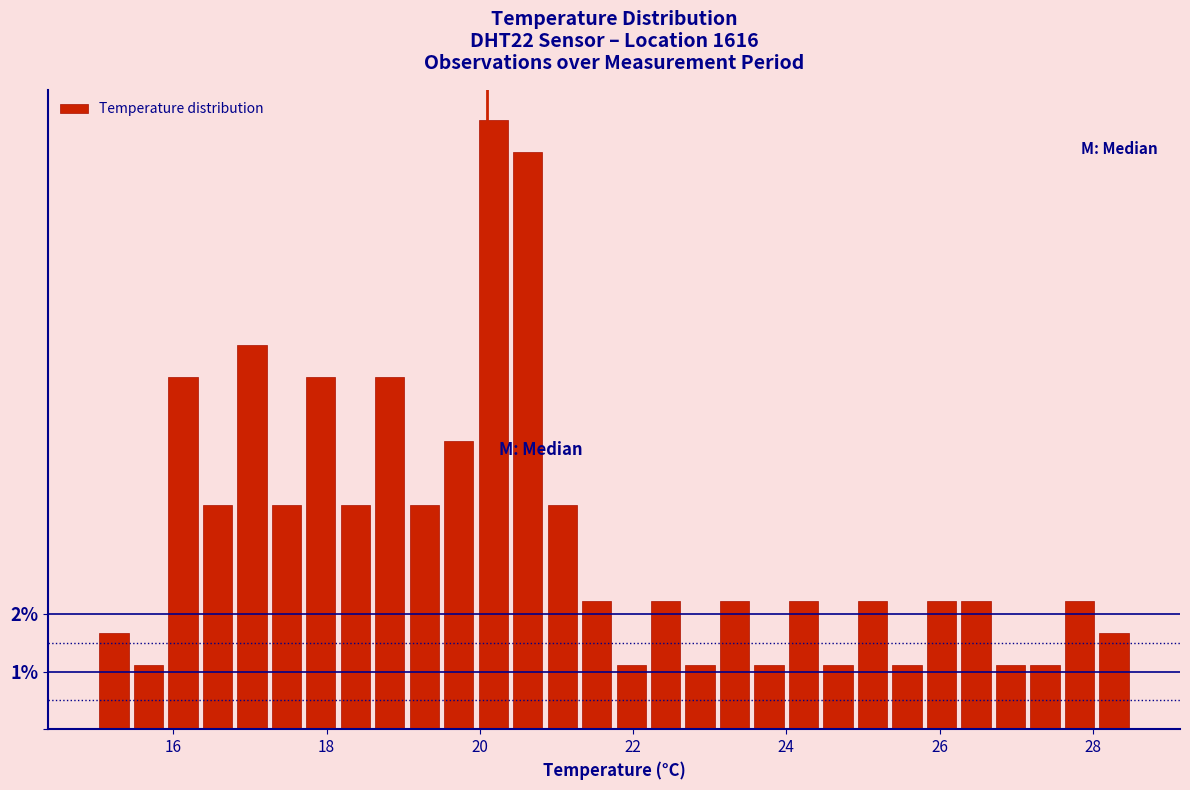

Read against the x-axis, roughly where is the centre of the tallest bar?

20.2